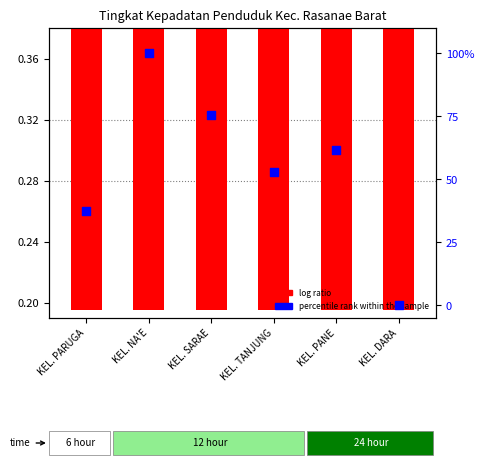

Which series has the widest spread of Y values?

percentile rank within the sample